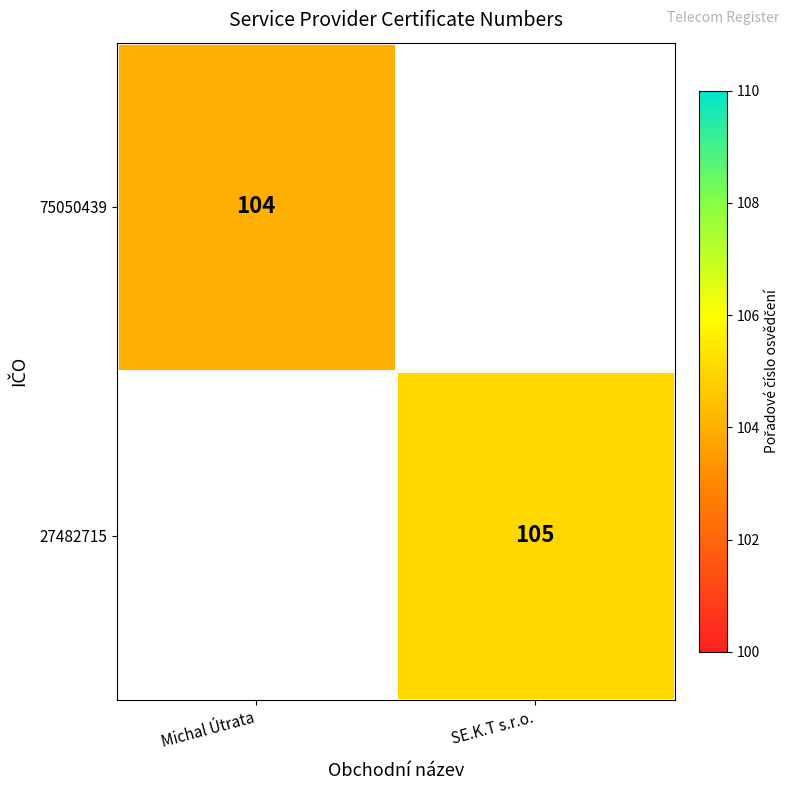

True or false: 75050439 has a value of 146 at Michal Útrata.

False